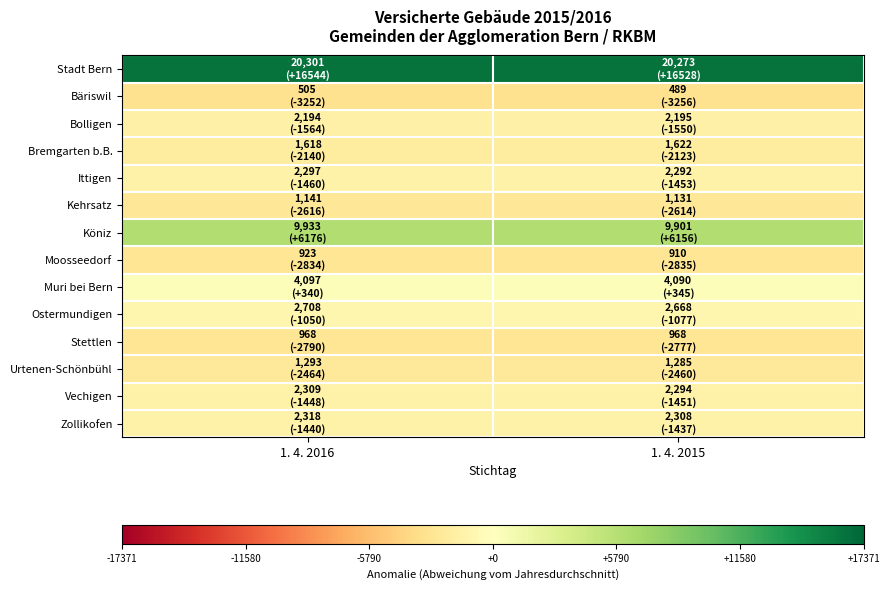

At how many categories does at least one series exceed 5513?

2